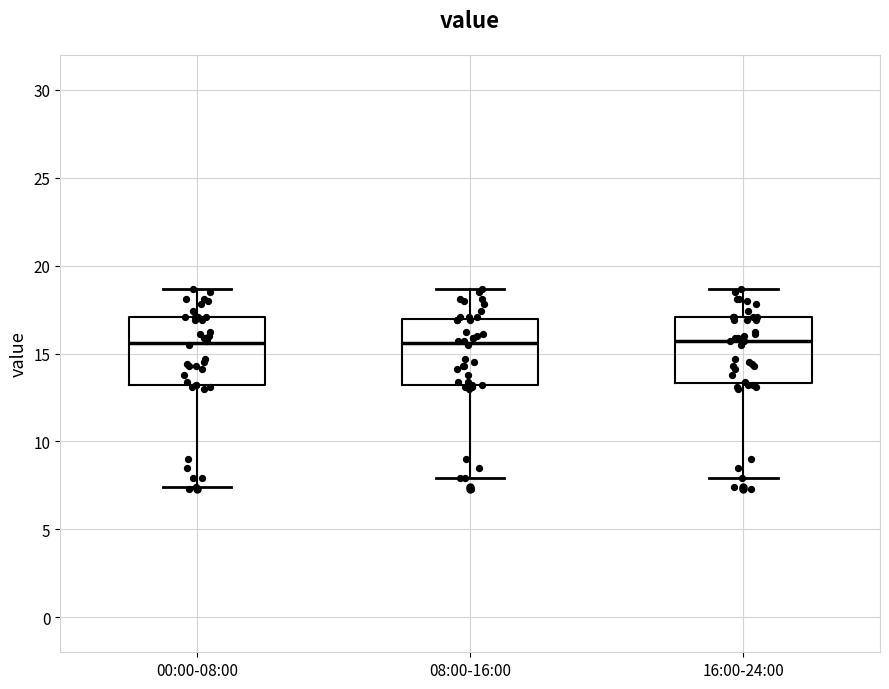

Reading left to right, read every box against the y-axis: the position of its median line, the range the box covers, and the ends of its whiskers. The values are not printed on the chart, so give them approximately, as read against the axis.

00:00-08:00: median 15.5, box 13.0 to 17.0, whiskers 7.5 to 18.5
08:00-16:00: median 15.5, box 13.0 to 17.0, whiskers 8.0 to 18.5
16:00-24:00: median 15.5, box 13.5 to 17.0, whiskers 8.0 to 18.5